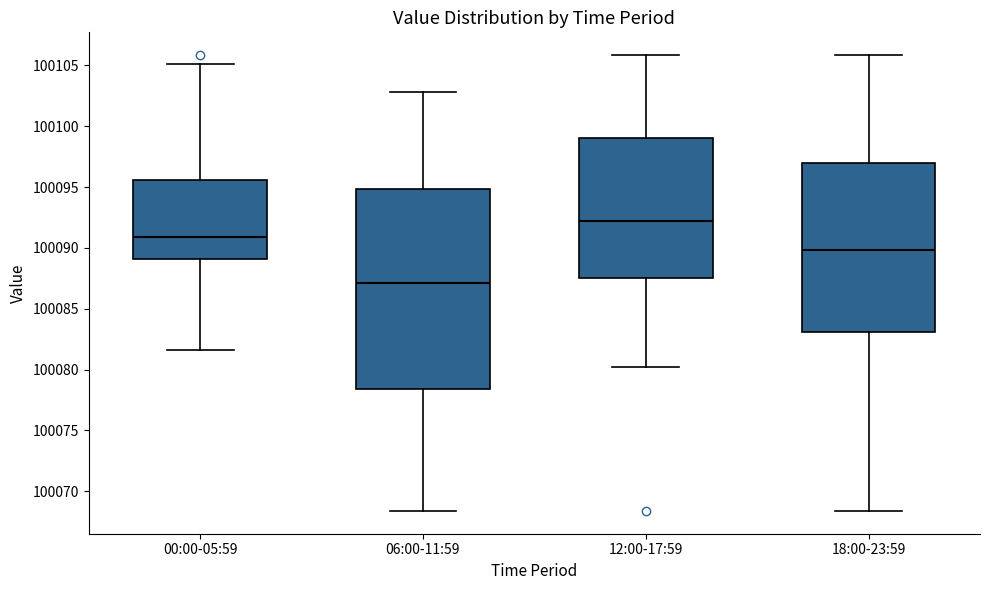

Which box's median line is the highest?

12:00-17:59